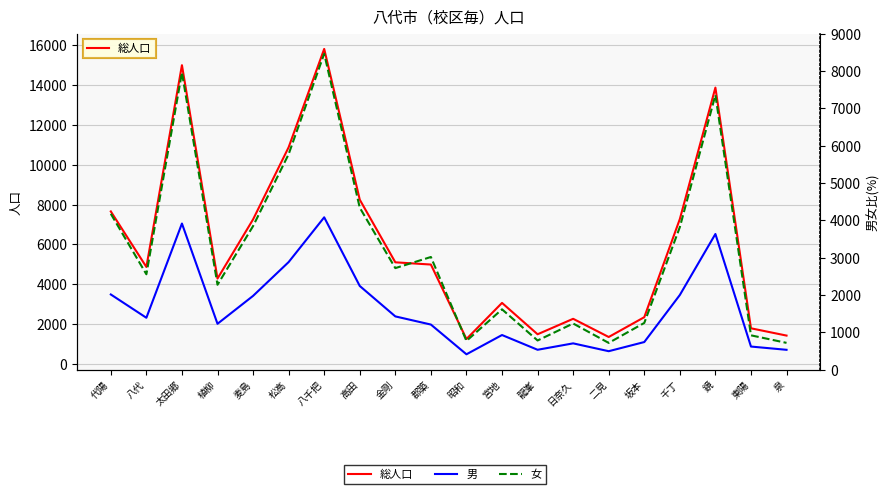

Is this an area chart (filled region under the line)?

No